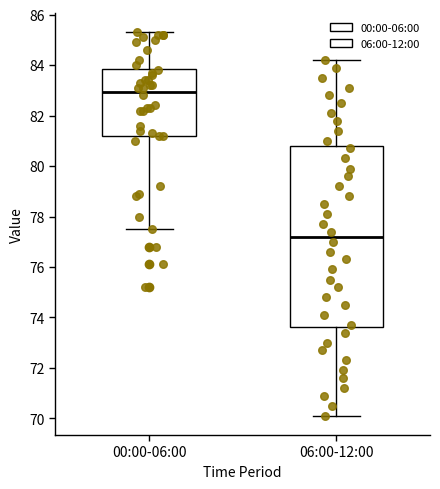

Comparing the boxes themselves (not the whiskers), which one is the tallest?

06:00-12:00